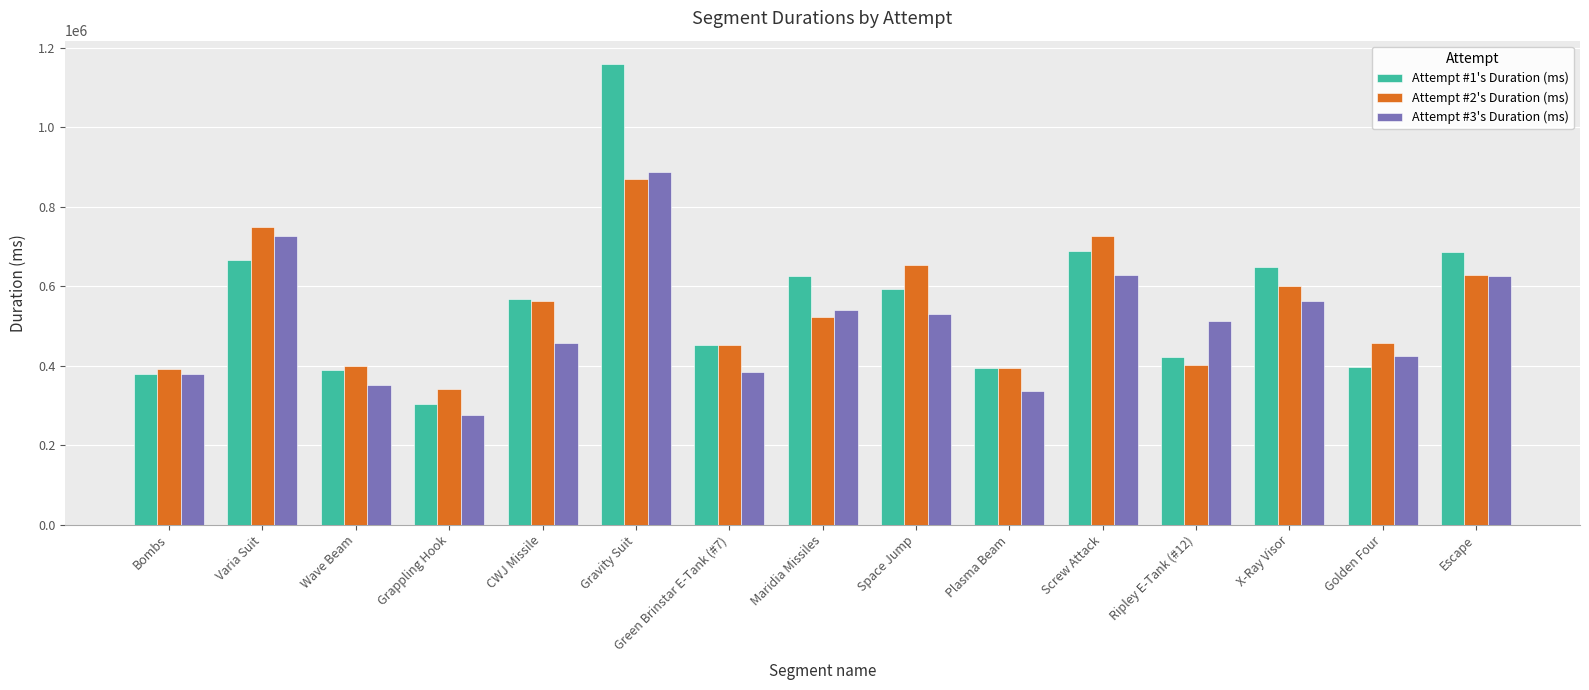

Is the value of Attempt #3's Duration (ms) at Escape greater than the value of Attempt #1's Duration (ms) at Wave Beam?

Yes